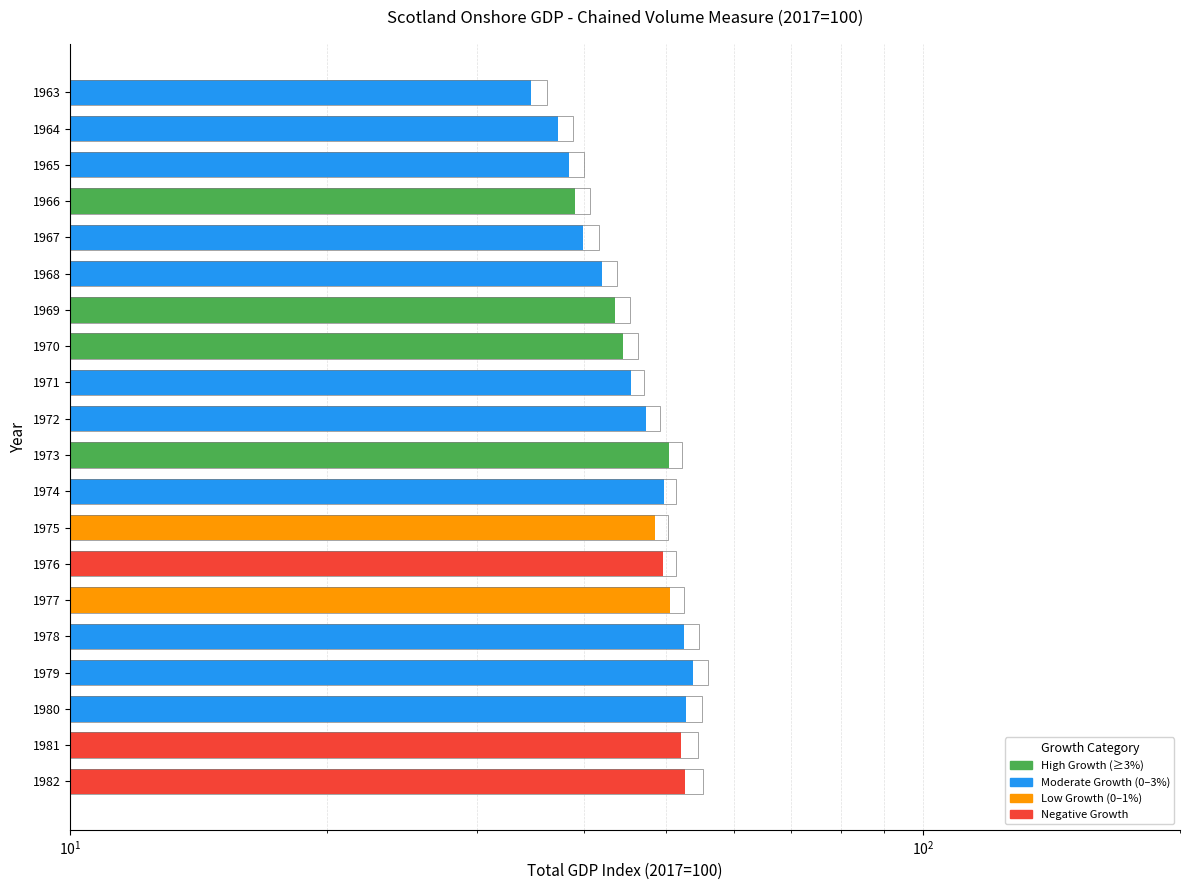

What is the total value across all series at 1976?

100.9